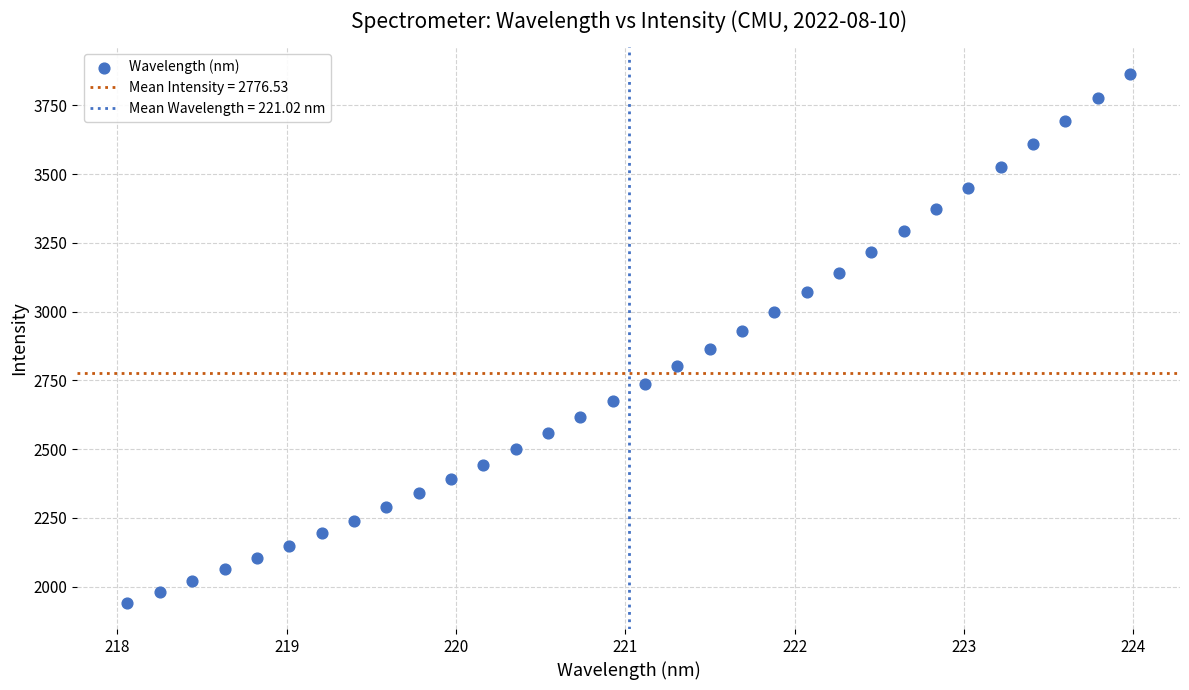

What is the range of Y values (max minus min)?

1924.5